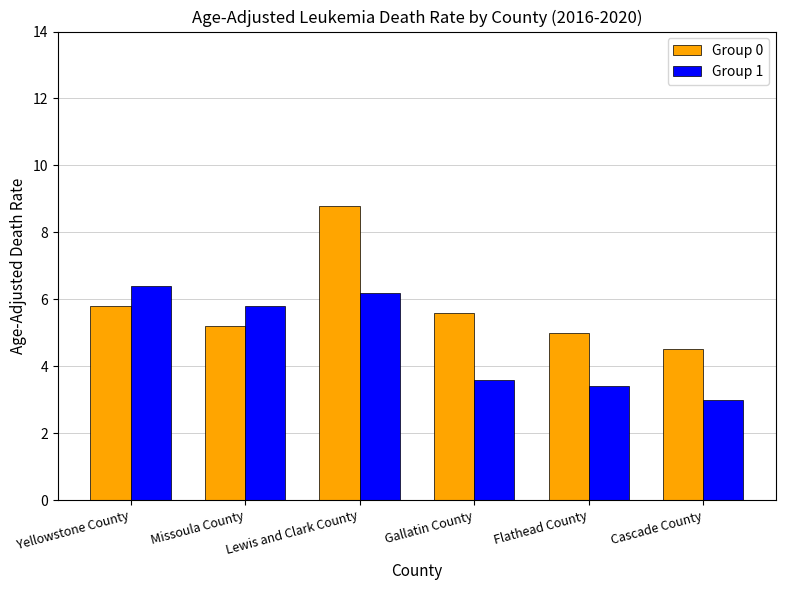

Rank the series by their maximum value, from lowest to highest.

Group 1, Group 0